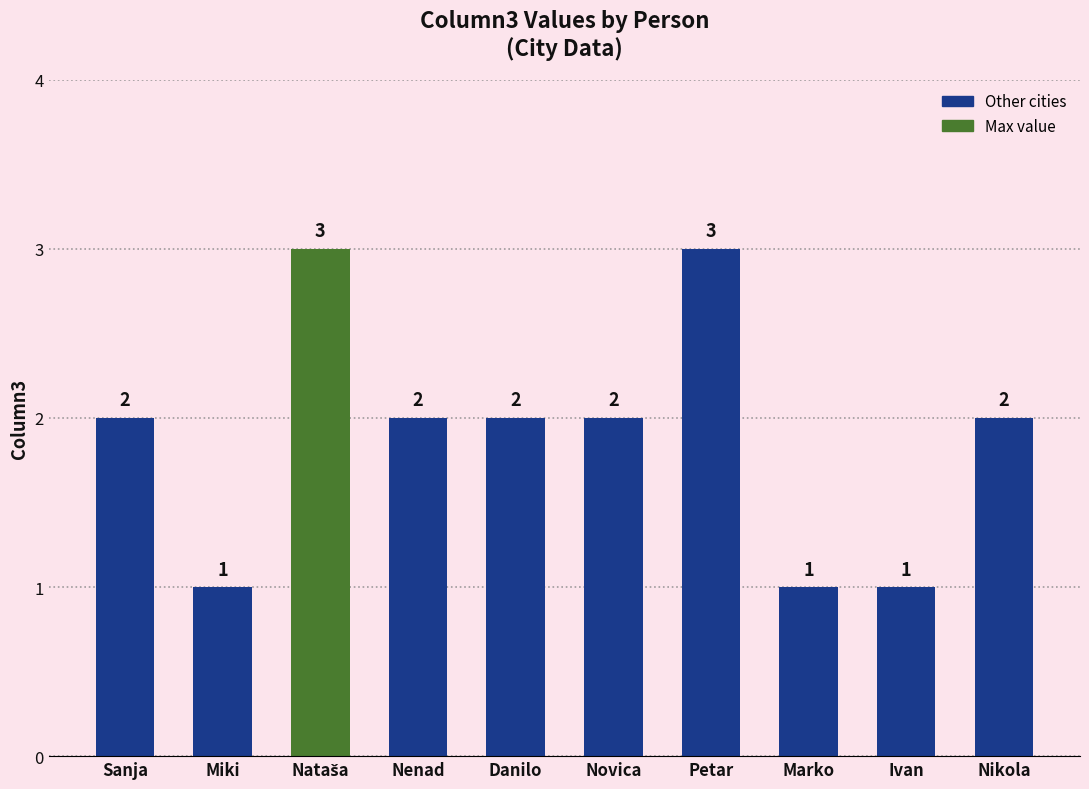

Count the values in the range 1 to 2.

8